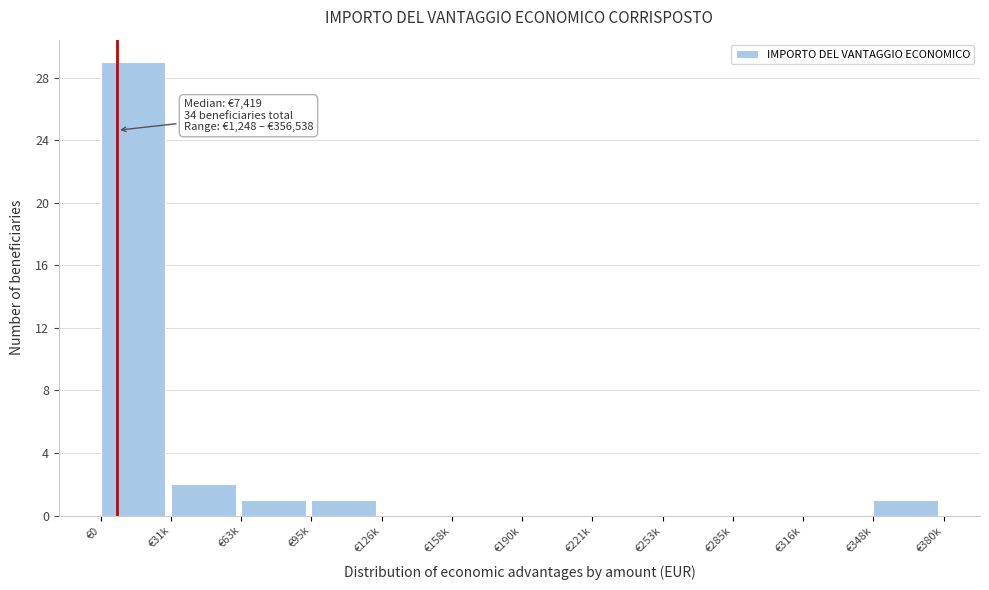

Reading left to right, list all the values displayed in this chart.

€0=29	€31k=2	€63k=1	€95k=1	€126k=0	€158k=0	€190k=0	€221k=0	€253k=0	€285k=0	€316k=0	€348k=1